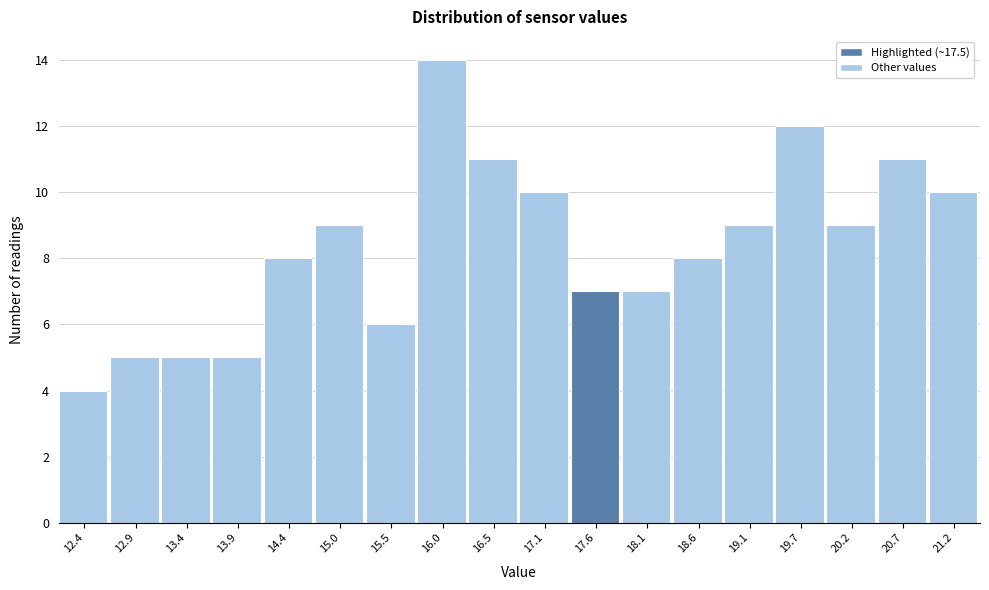

Reading left to right, transcribe this chart: for each bar, give the range it covers on the x-axis and its height. Neither the bar edges nor the heights are printed on the chart, so give them approximately, as read against the axes.

12.1 to 12.6: 4
12.6 to 13.1: 5
13.1 to 13.7: 5
13.7 to 14.2: 5
14.2 to 14.7: 8
14.7 to 15.2: 9
15.2 to 15.8: 6
15.8 to 16.3: 14
16.3 to 16.8: 11
16.8 to 17.3: 10
17.3 to 17.8: 7
17.8 to 18.4: 7
18.4 to 18.9: 8
18.9 to 19.4: 9
19.4 to 19.9: 12
19.9 to 20.5: 9
20.5 to 21.0: 11
21.0 to 21.5: 10